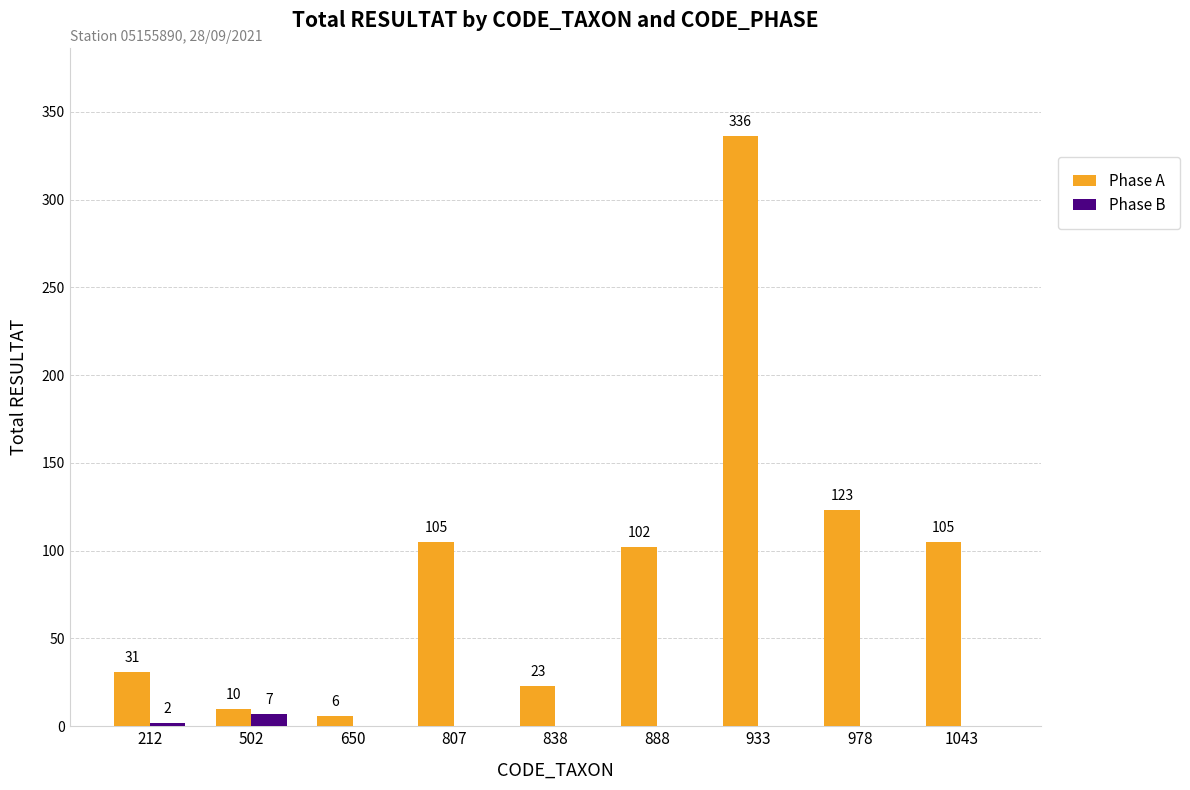

At which category is the sum across all series the highest?

933